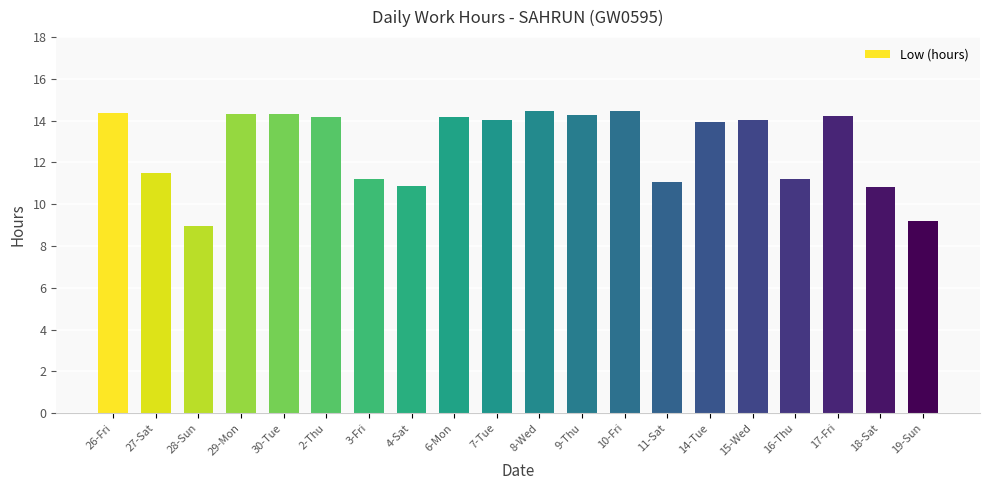

What is the value of the 10th bar from the left?

14.1